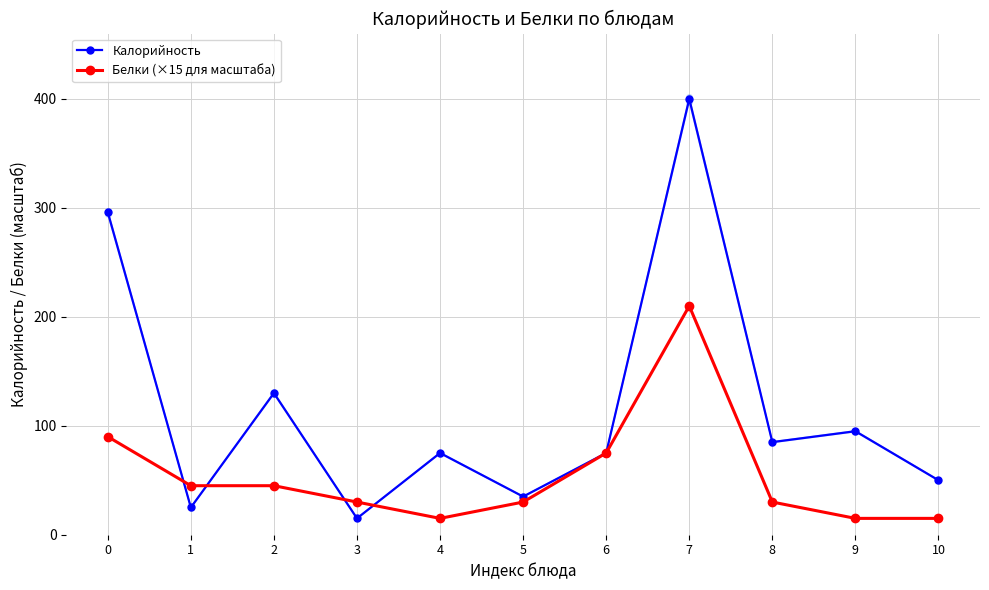

The value of Калорийность at 9 is 95. True or false?

True